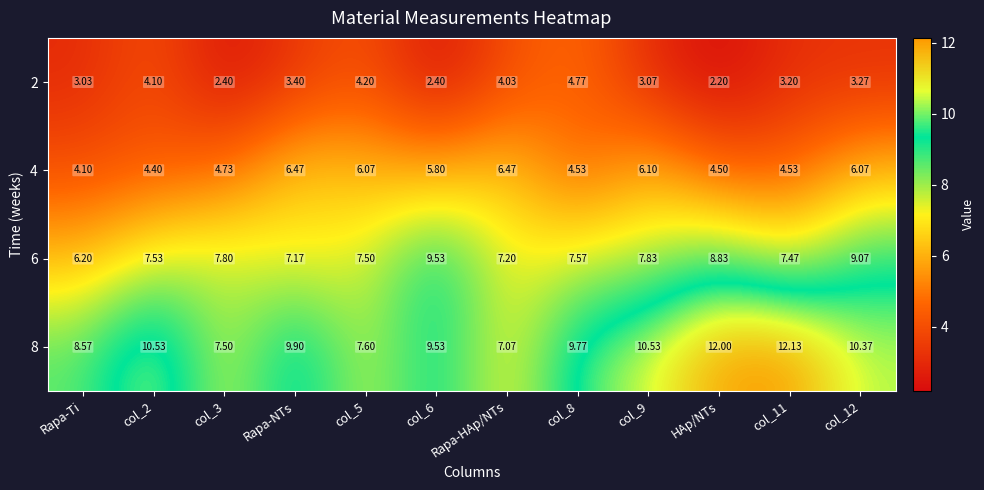

Which series has the largest total across all categories?

8